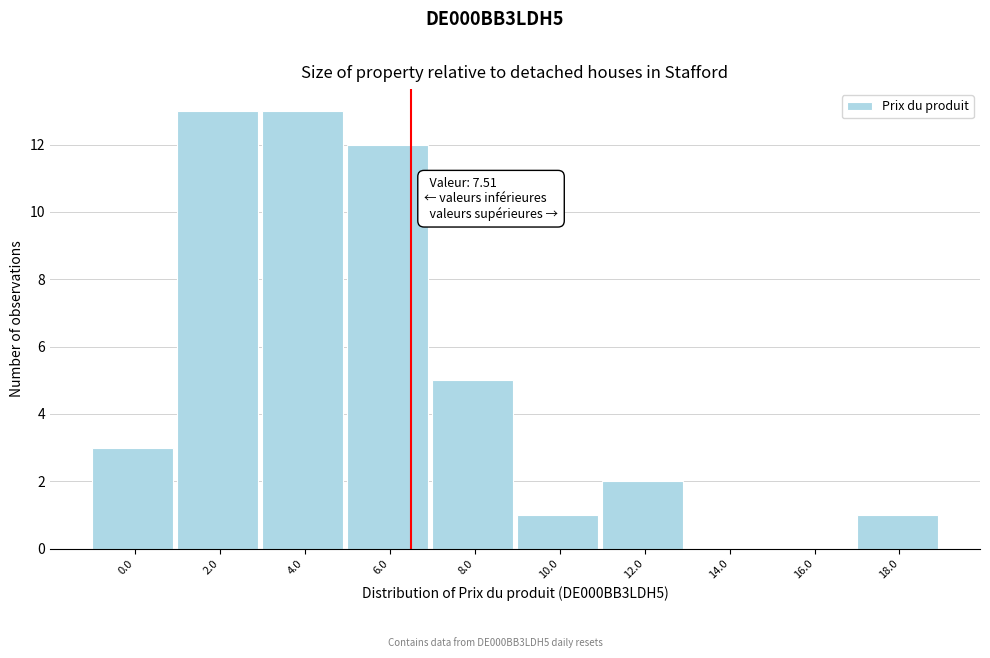

Reading left to right, transcribe all the data shown in this chart.

0.0=3	2.0=13	4.0=13	6.0=12	8.0=5	10.0=1	12.0=2	14.0=0	16.0=0	18.0=1